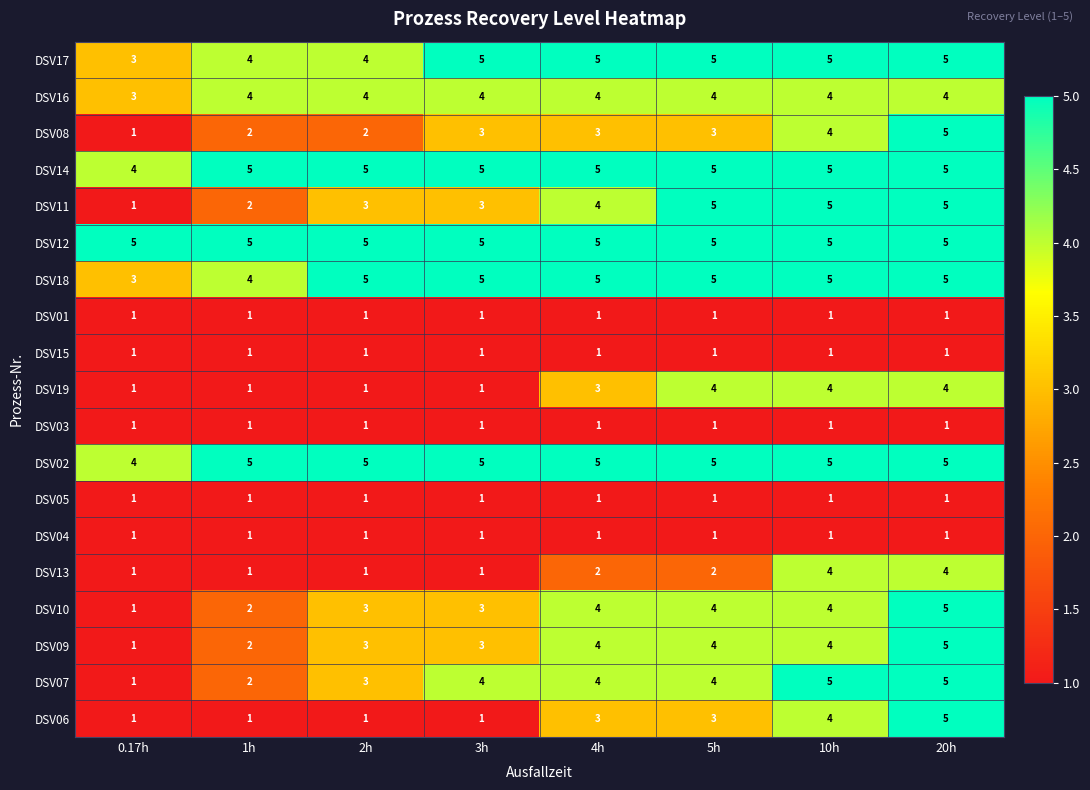

At how many categories does at least one series exceed 2?

8